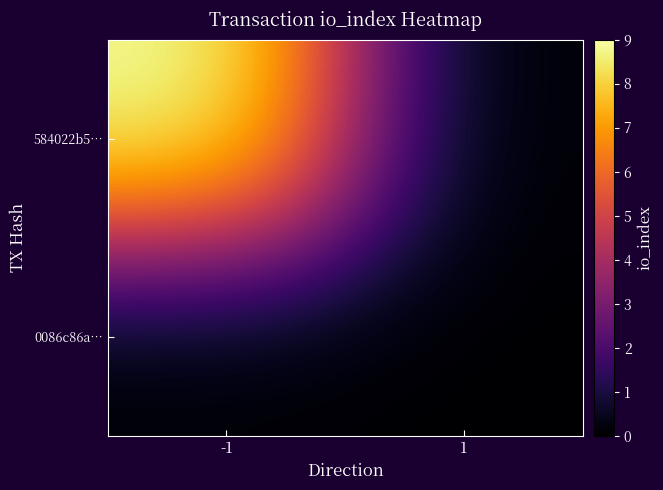

Rank the series by their maximum value, from lowest to highest.

0086c86a…, 584022b5…